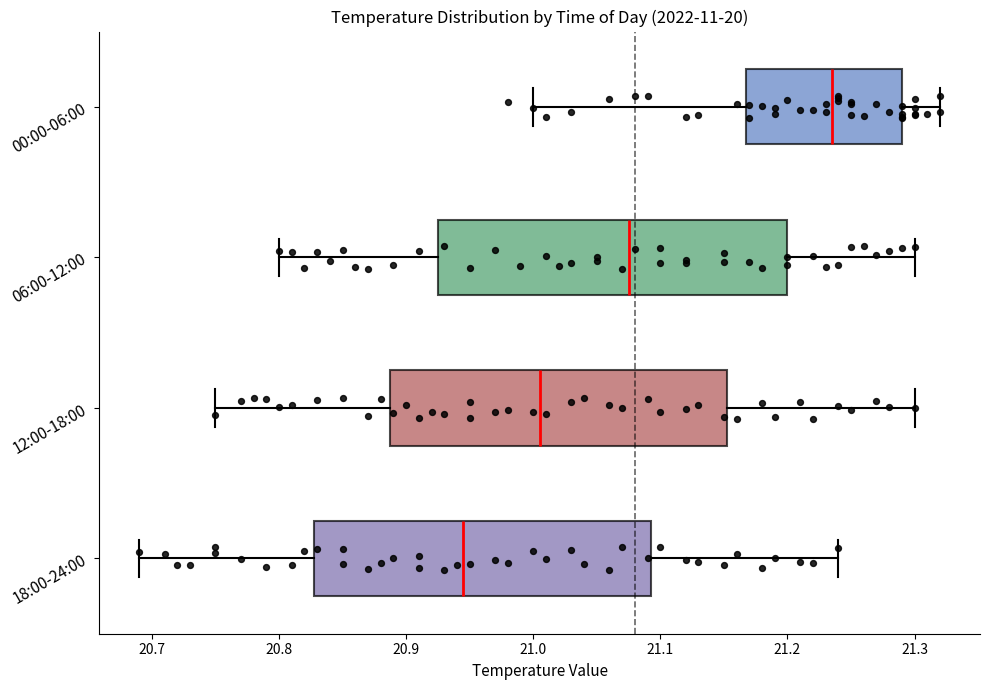

Where does the right whisker of the box for 18:00-24:00 end on the x-axis? The values are not printed on the chart, so give them approximately, as read against the axis.

21.24